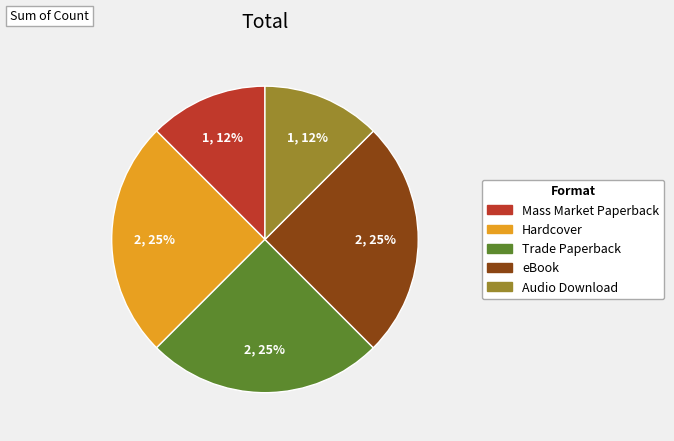

To the nearest percent, what is the average slice percentage?

20%